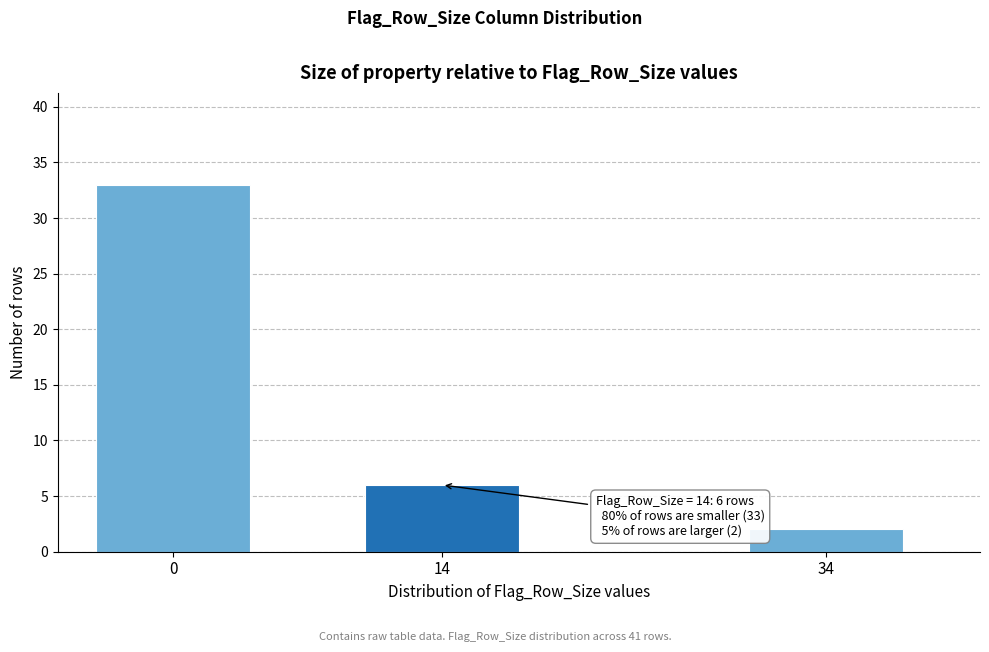

Reading right to left, list all the values displayed in this chart.

34=2	14=6	0=33